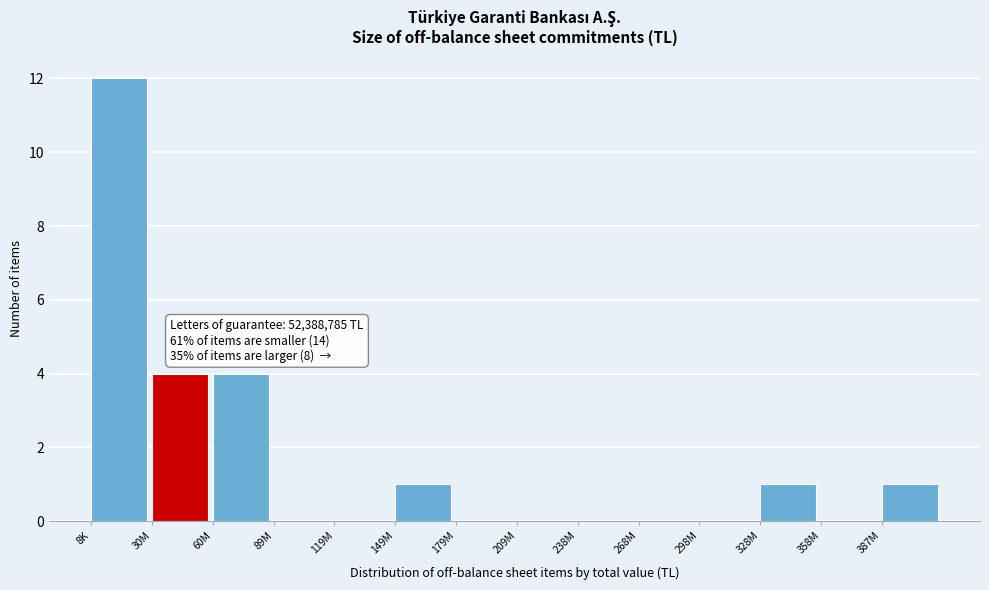

Reading left to right, what are all the values shown in this chart?

8K=12	30M=4	60M=4	89M=0	119M=0	149M=1	179M=0	209M=0	238M=0	268M=0	298M=0	328M=1	358M=0	387M=1